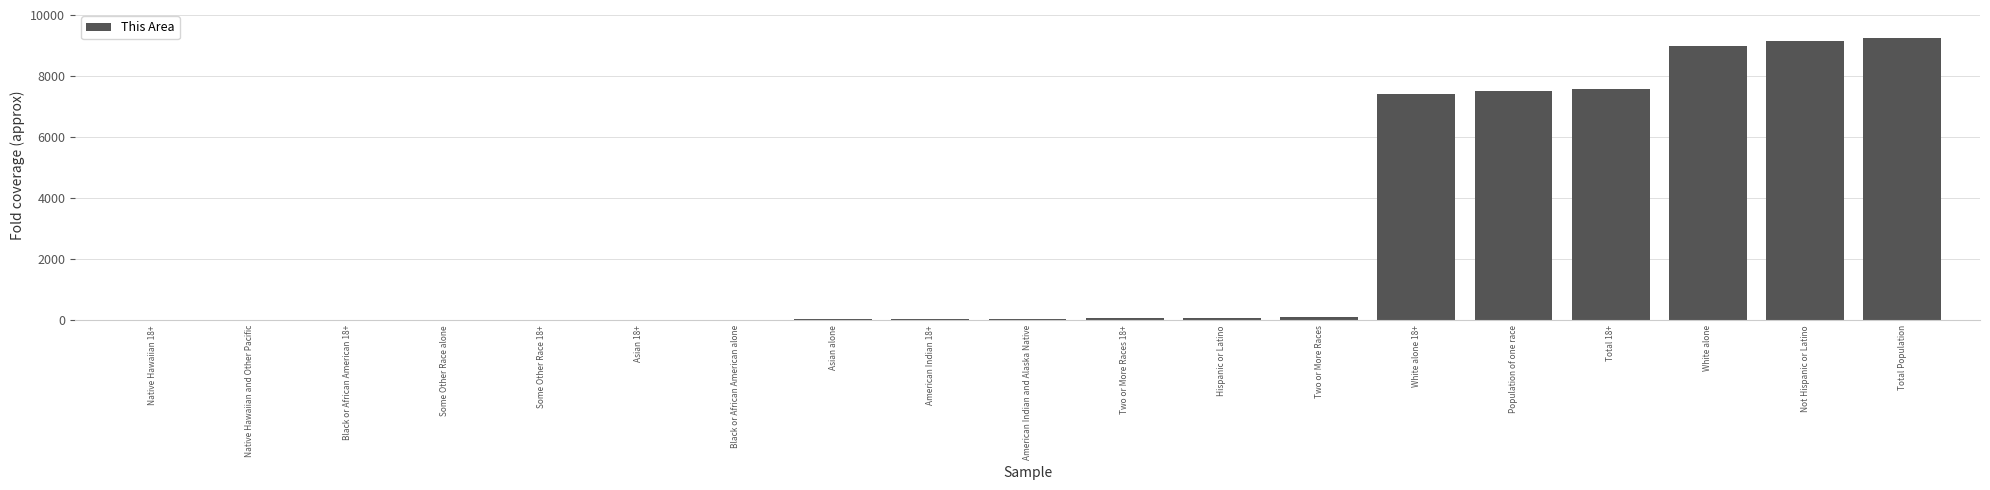

What is the maximum value shown in the chart?

9250